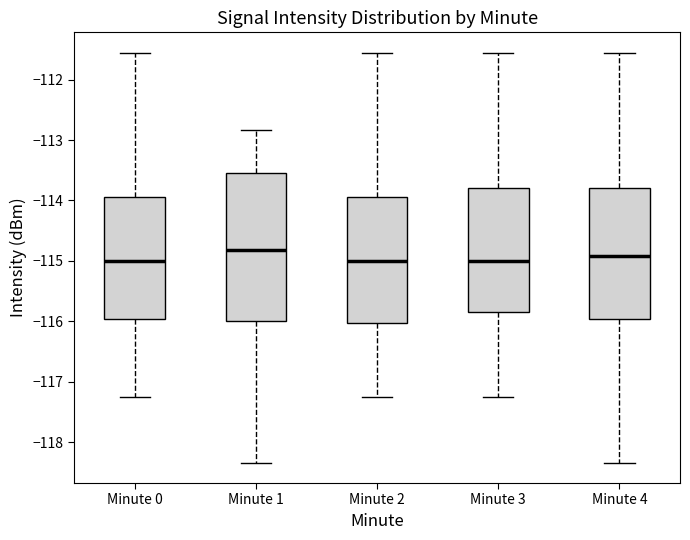

Reading left to right, read every box against the y-axis: the position of its median line, the range the box covers, and the ends of its whiskers. The values are not printed on the chart, so give them approximately, as read against the axis.

Minute 0: median -115.0, box -116.0 to -113.9, whiskers -117.2 to -111.6
Minute 1: median -114.8, box -116.0 to -113.5, whiskers -118.3 to -112.8
Minute 2: median -115.0, box -116.0 to -113.9, whiskers -117.2 to -111.6
Minute 3: median -115.0, box -115.9 to -113.8, whiskers -117.2 to -111.6
Minute 4: median -114.9, box -116.0 to -113.8, whiskers -118.3 to -111.6